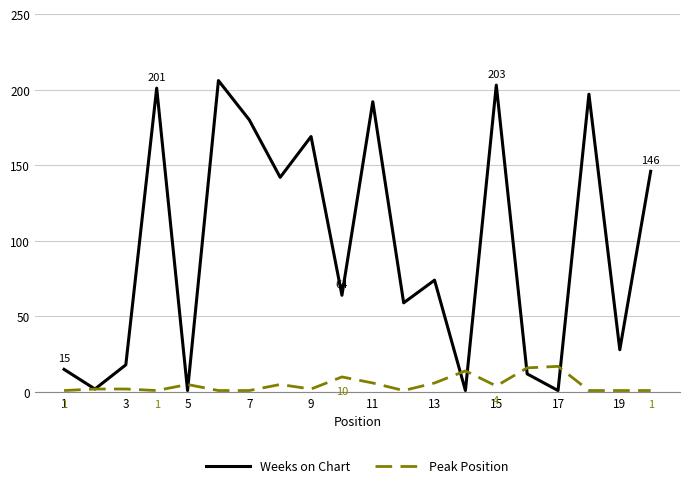

What is the maximum value for Peak Position?

17